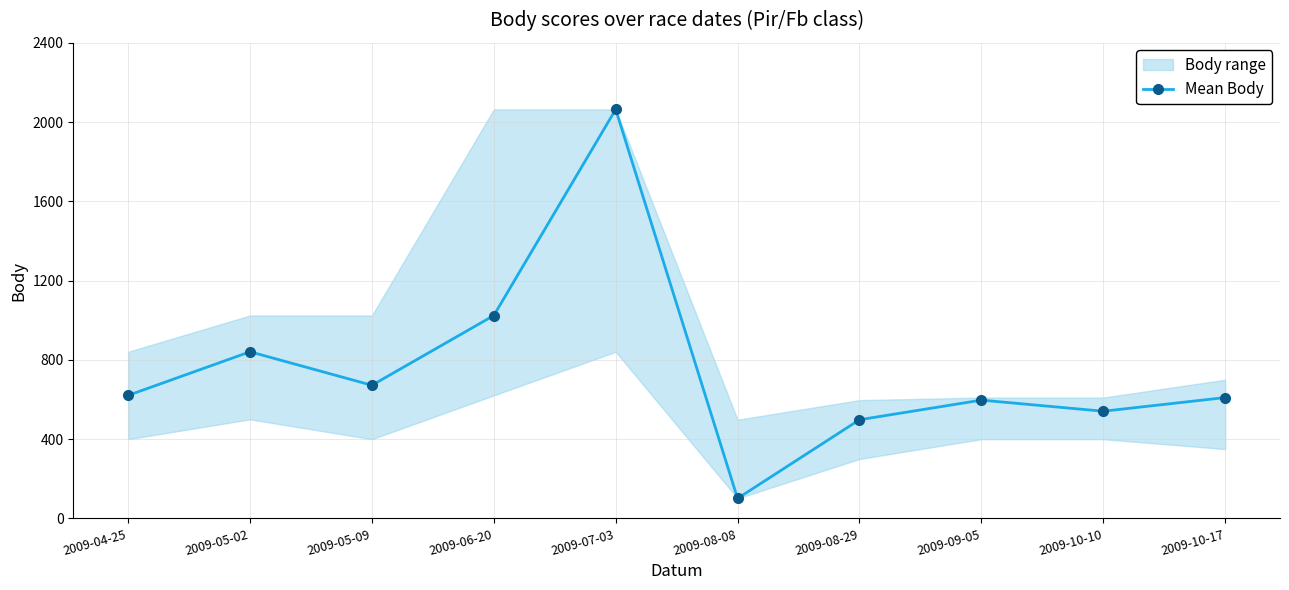

What is the value of the 1st point from the left?

621